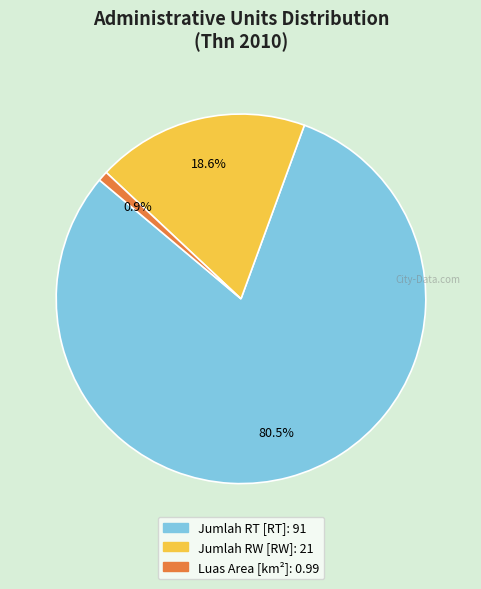

Is it true that Jumlah RT [RT] is 69% of the pie?

False